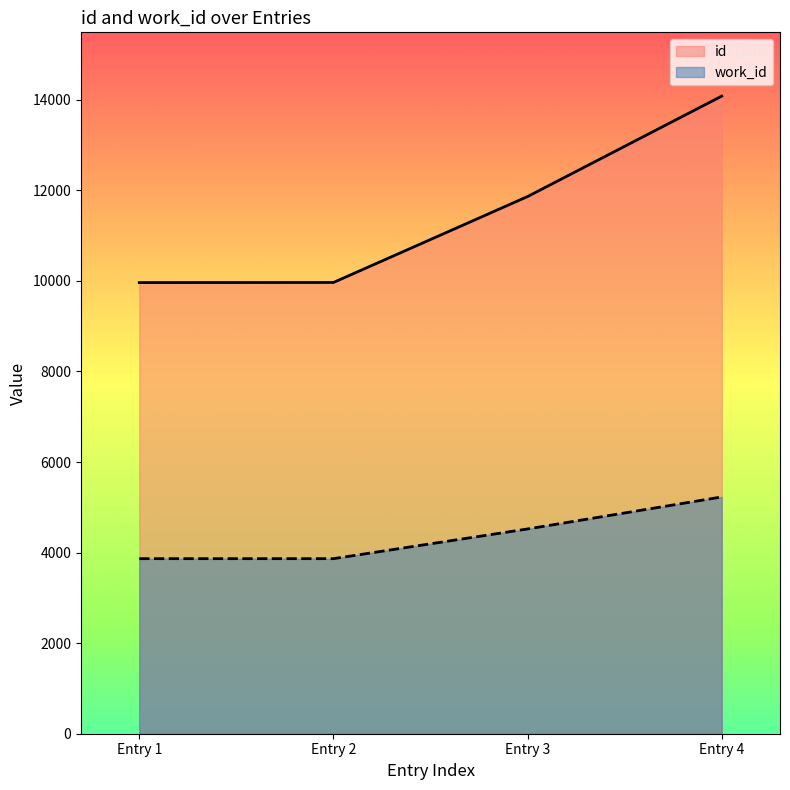

Which category has the highest value across all series?

Entry 4